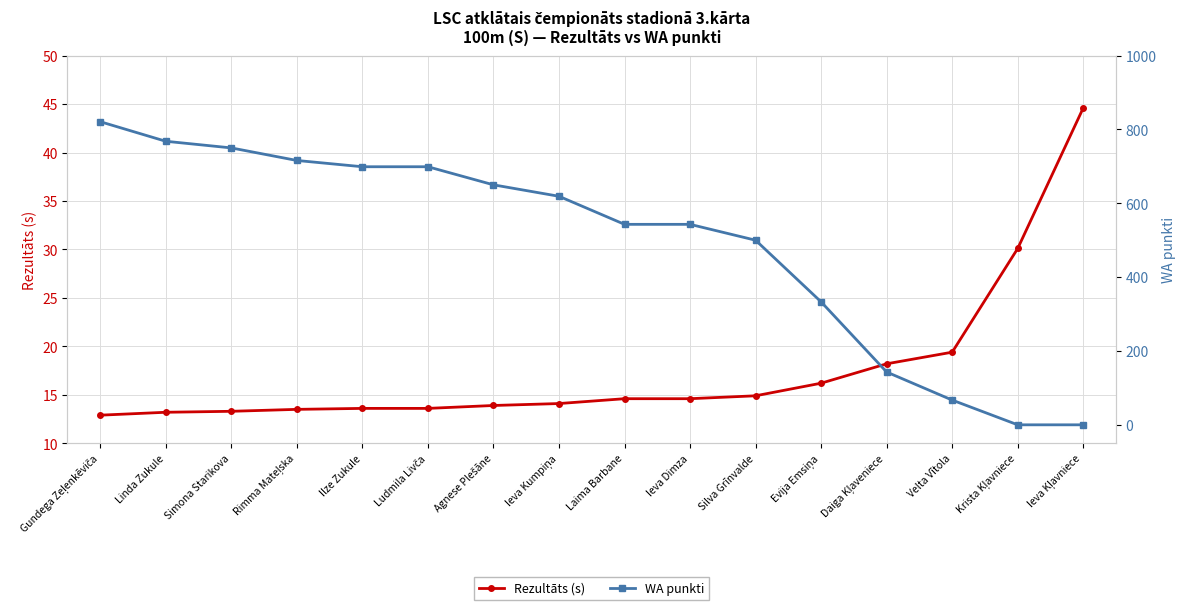

True or false: WA punkti has more than 0 points higher than both neighbors.

False